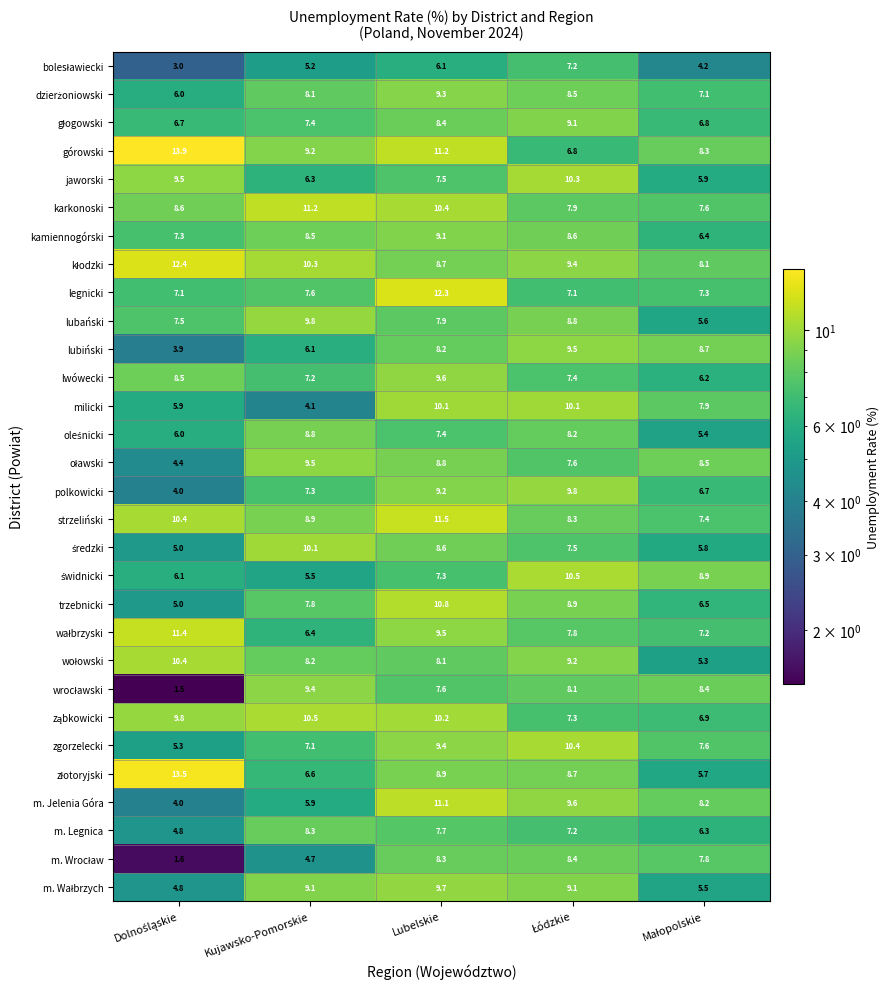

How many distinct data groups are displayed?

30